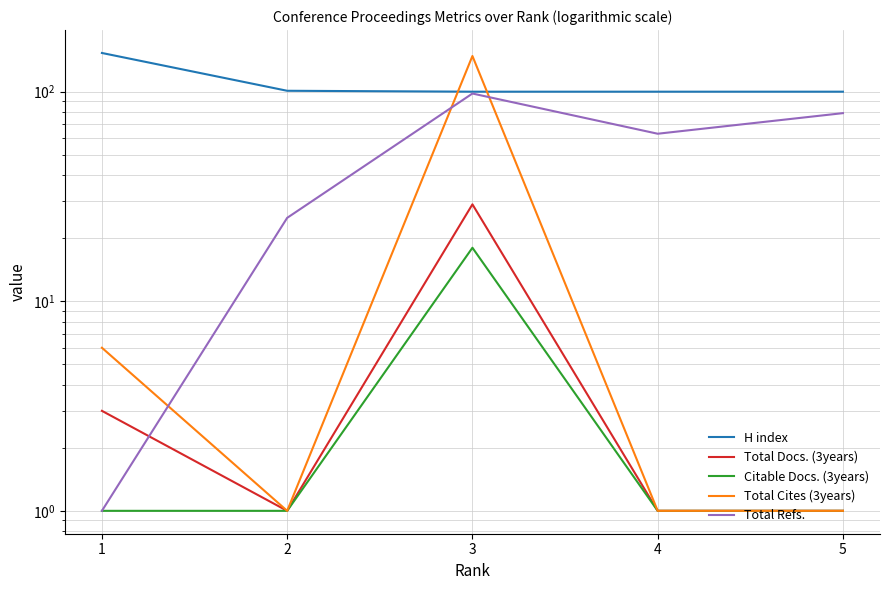

Reading left to right, extract all data points from this chart.

H index: 153	101	100	100	100
Total Docs. (3years): 3	1	29	1	1
Citable Docs. (3years): 1	1	18	1	1
Total Cites (3years): 6	1	148	1	1
Total Refs.: 1	25	98	63	79